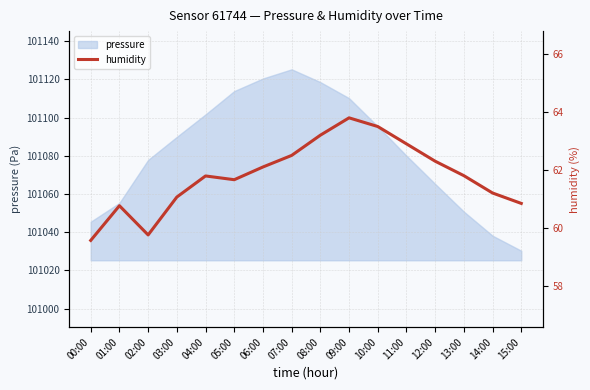

True or false: there are more than 1 points higher than both neighbors.

True